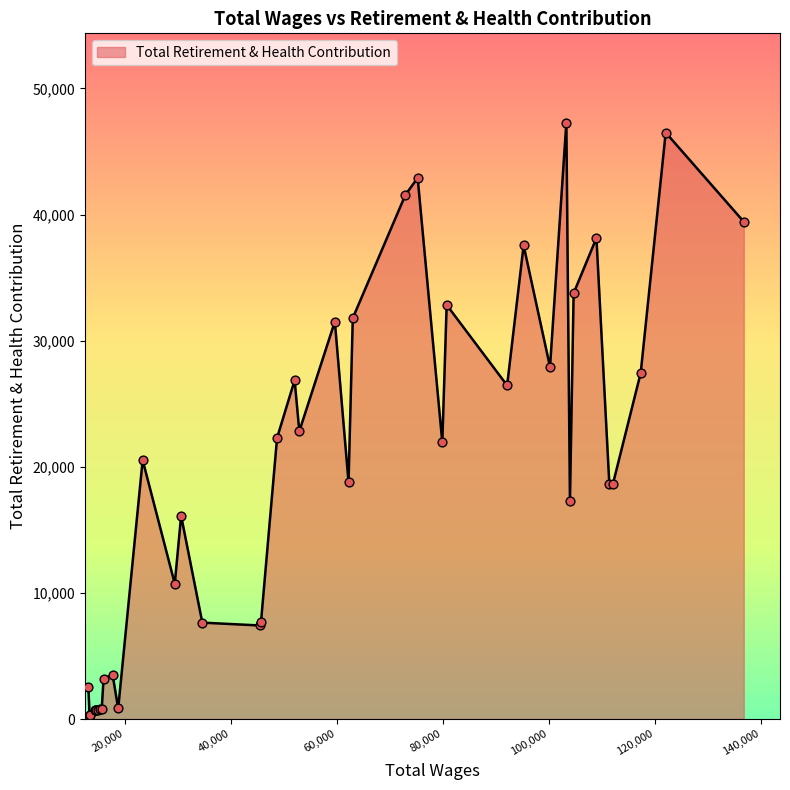

What is the maximum value shown in the chart?

47279